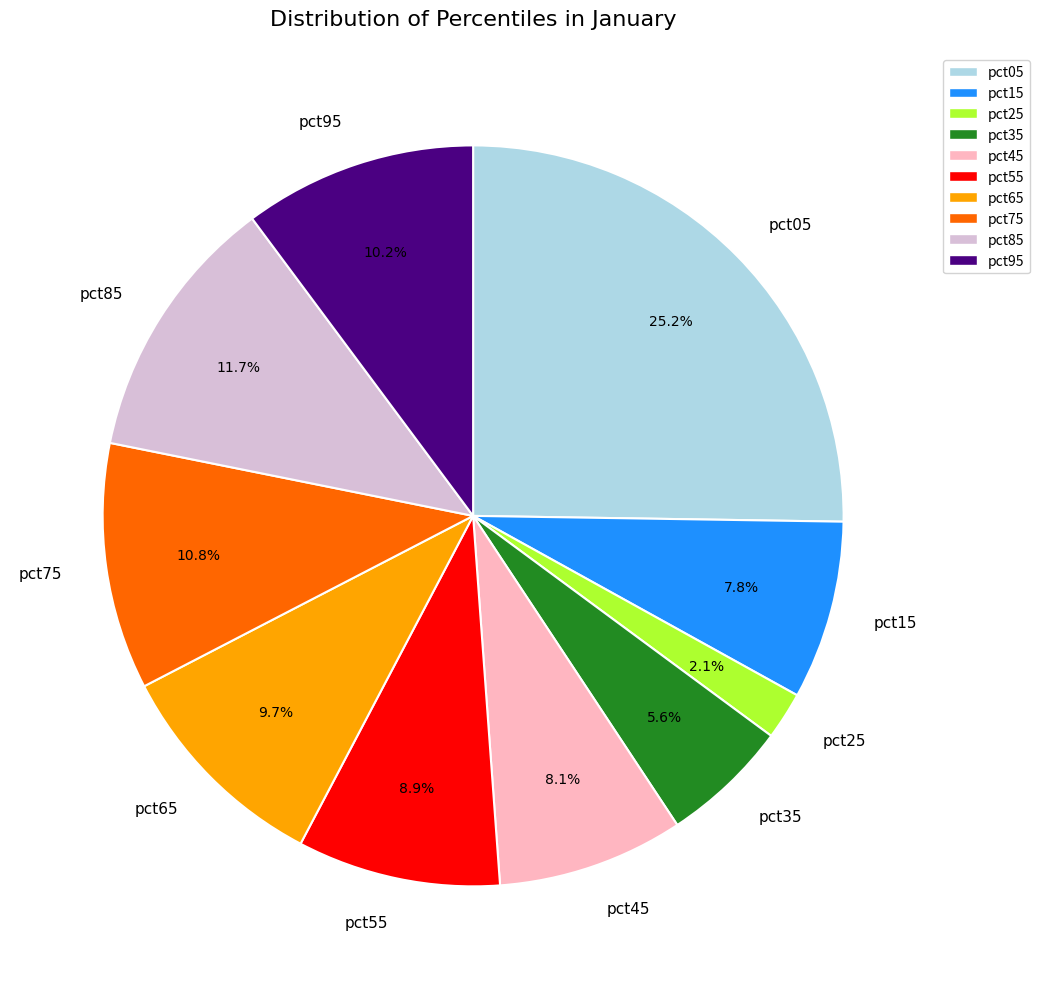

Count the number of slices in the pie.

10